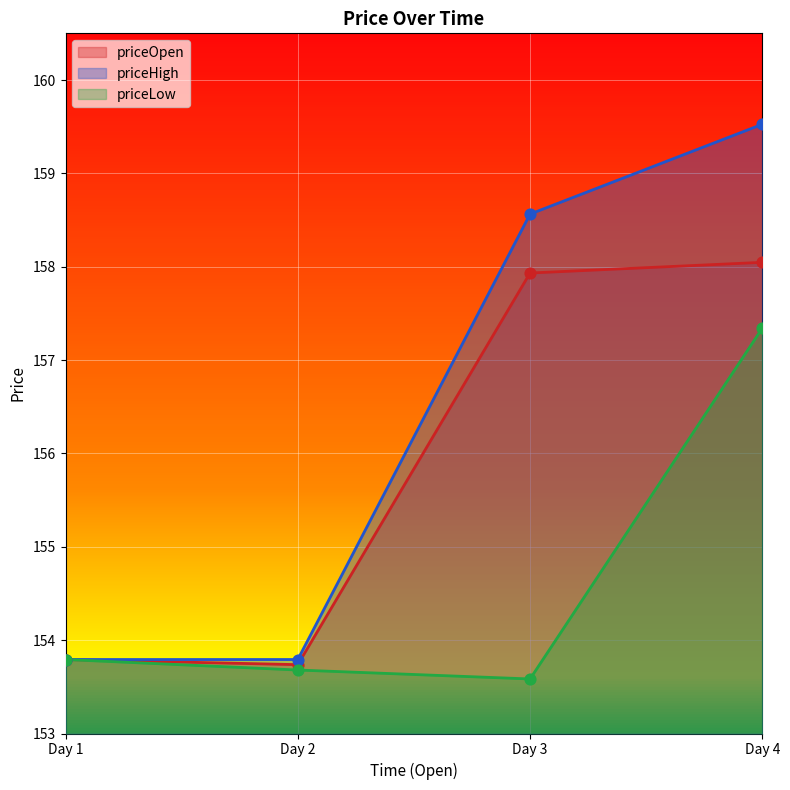

Which series has the largest Y range (max minus min)?

priceHigh